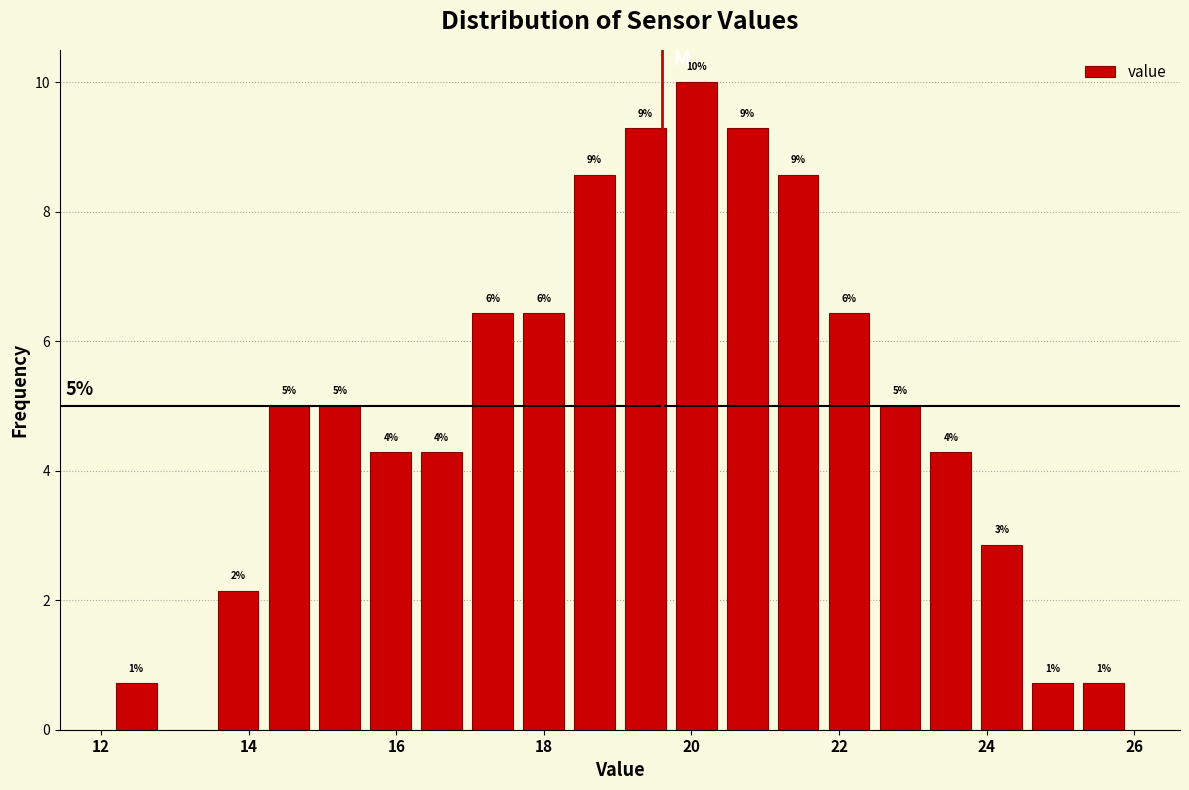

Around what value on the x-axis is the tallest bar? Give the approximate position of its centre, as read against the axis.

20.0